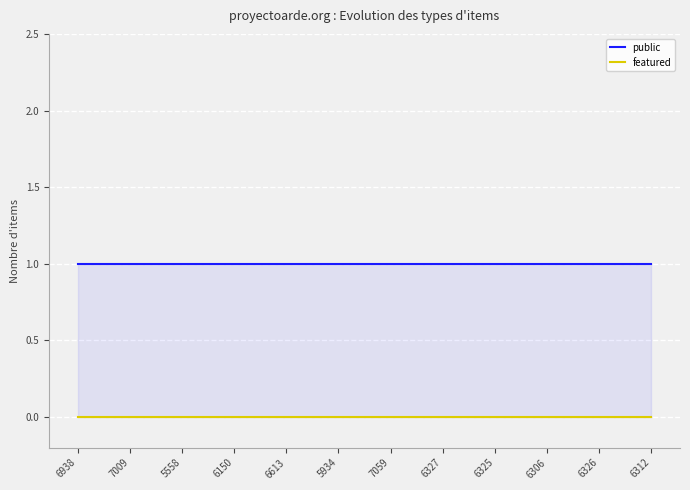

True or false: public has more than 2 points higher than both neighbors.

False